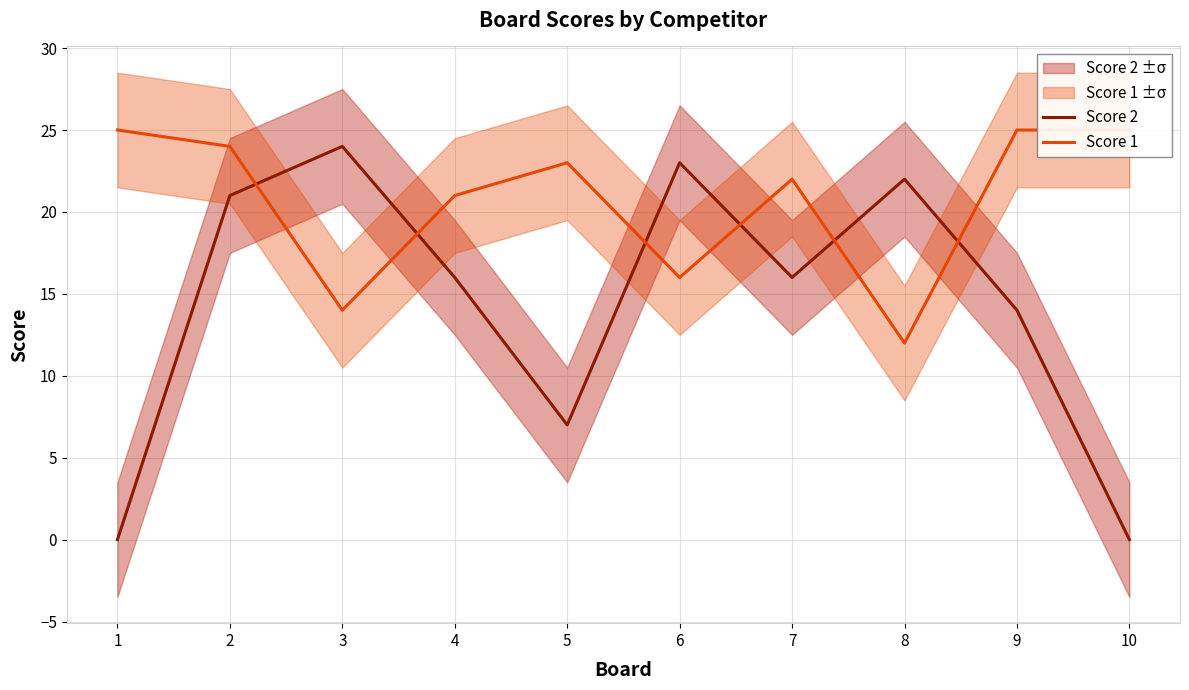

True or false: Score 1 and Score 2 intersect in this chart.

True